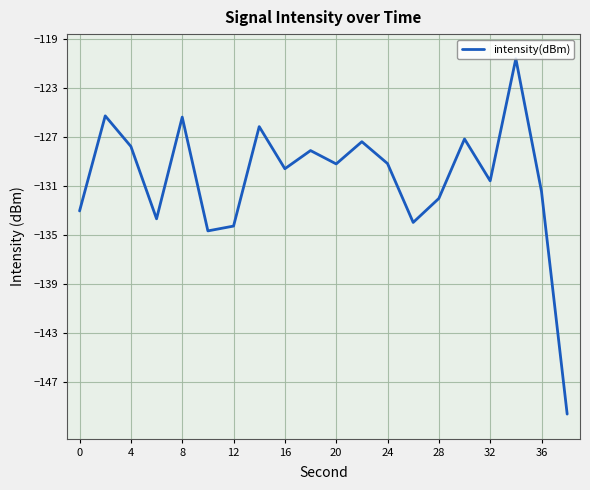

What is the difference between the maximum and minimum values?

29.0